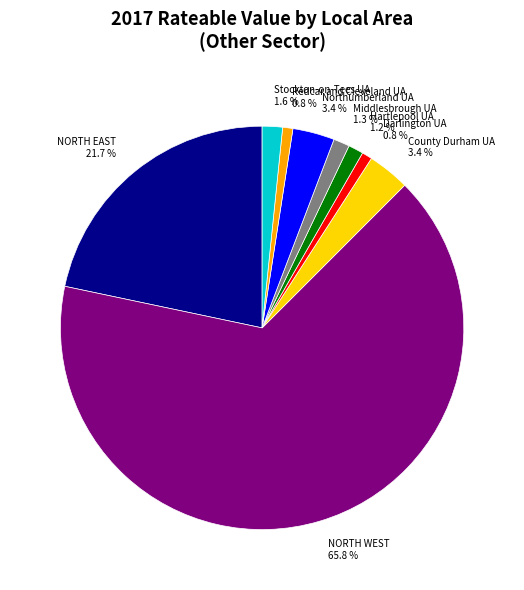

What is the largest slice in the pie chart?

NORTH WEST